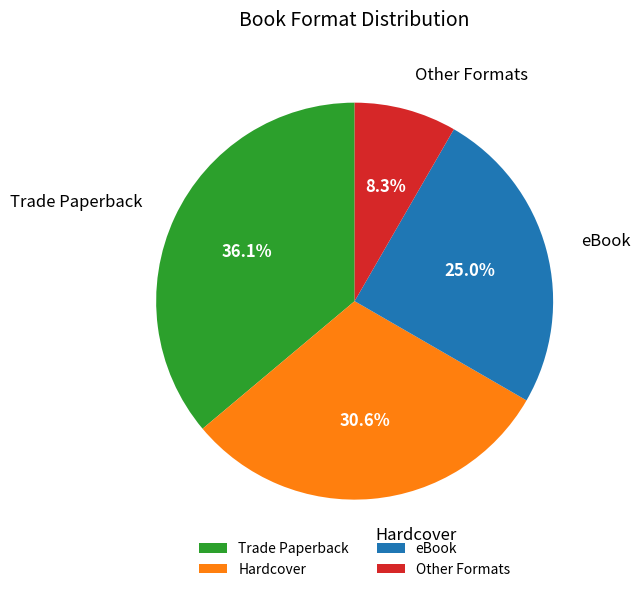

Which has a higher value, eBook or Trade Paperback?

Trade Paperback